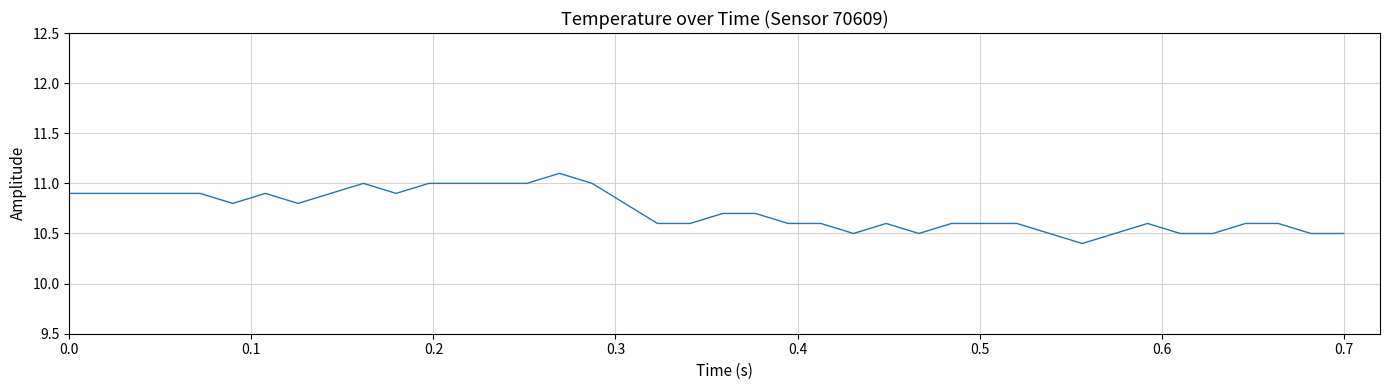

What is the maximum value shown in the chart?

11.1